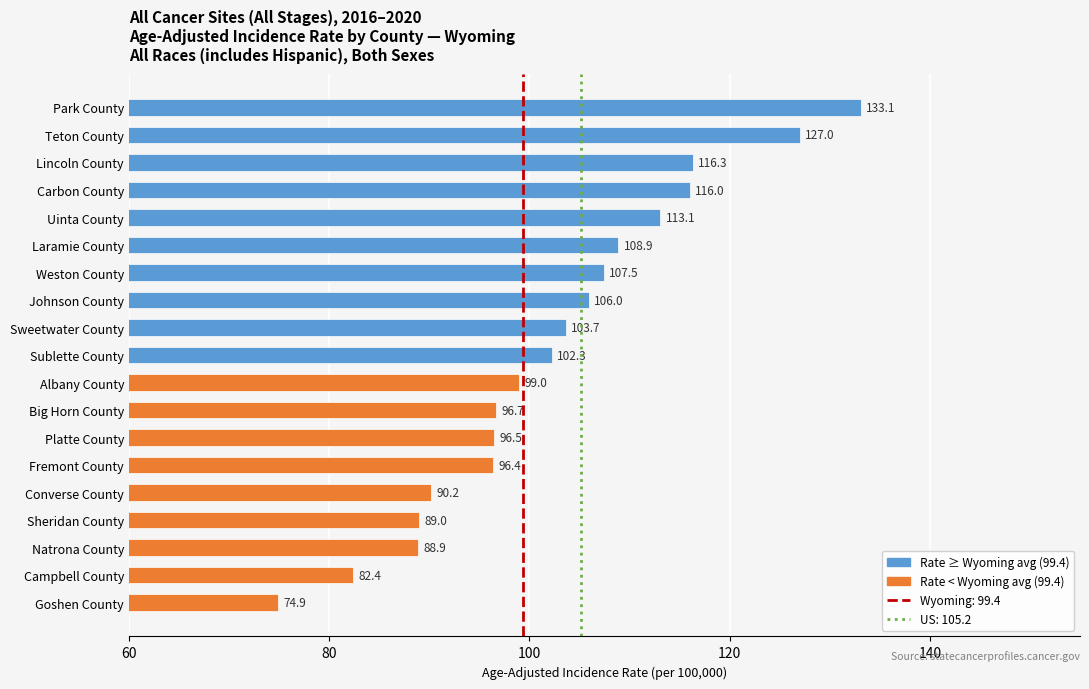

How many bars are there in total?

19